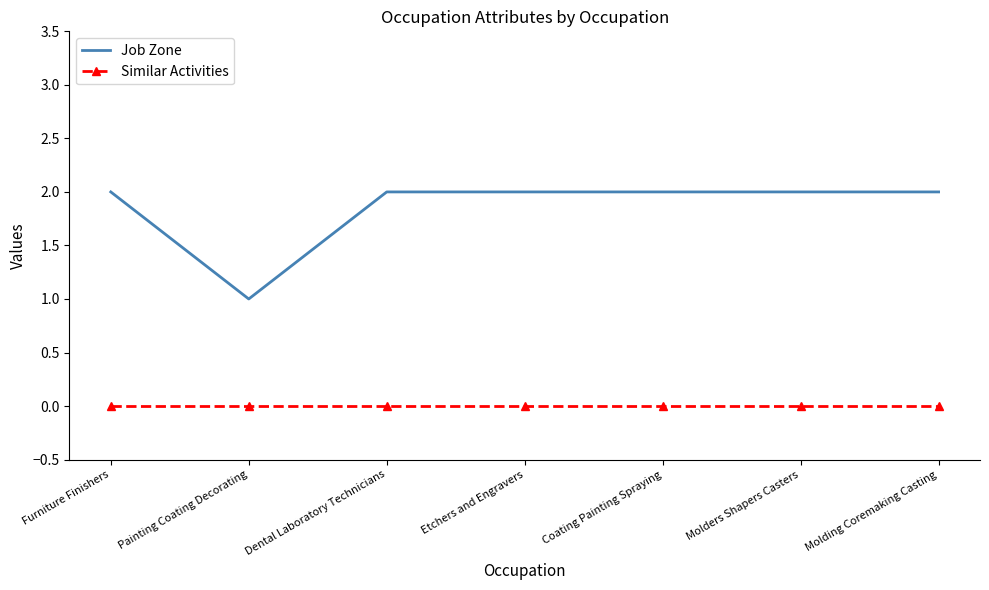

Which series has the largest range (max minus min)?

Job Zone